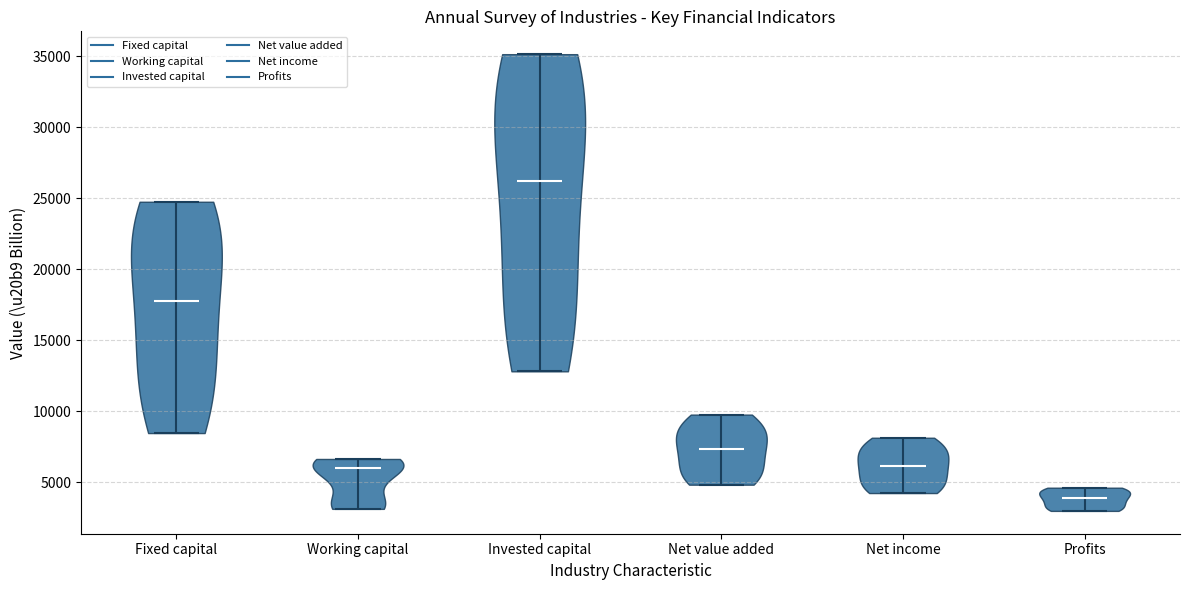

What is the lowest point the violin for Fixed capital reaches on the y-axis? The values are not printed on the chart, so give them approximately, as read against the axis.

8500